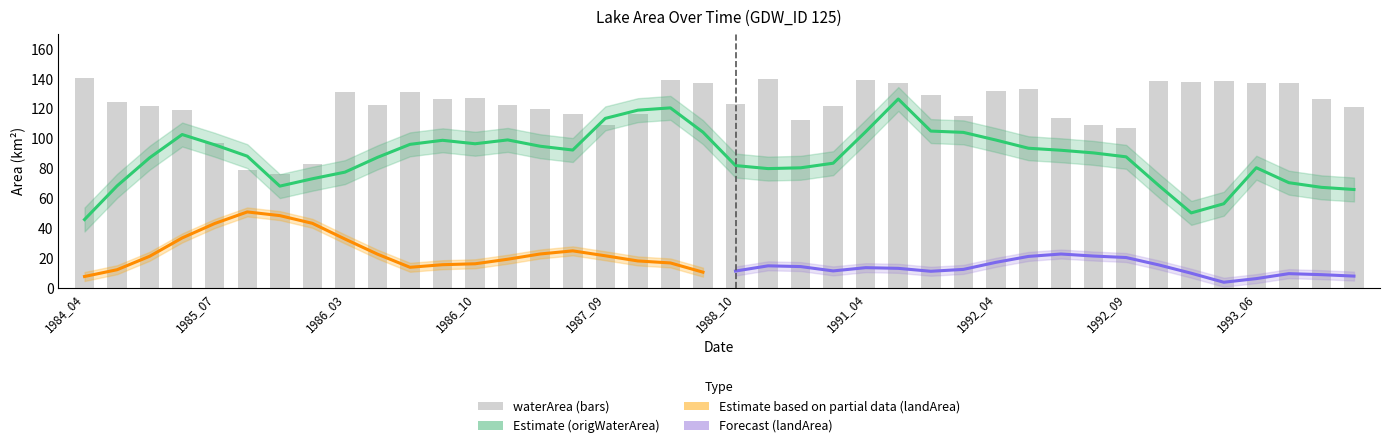

Is the value of origWaterArea at 1992_09 greater than the value of landArea at 1985_10?

Yes